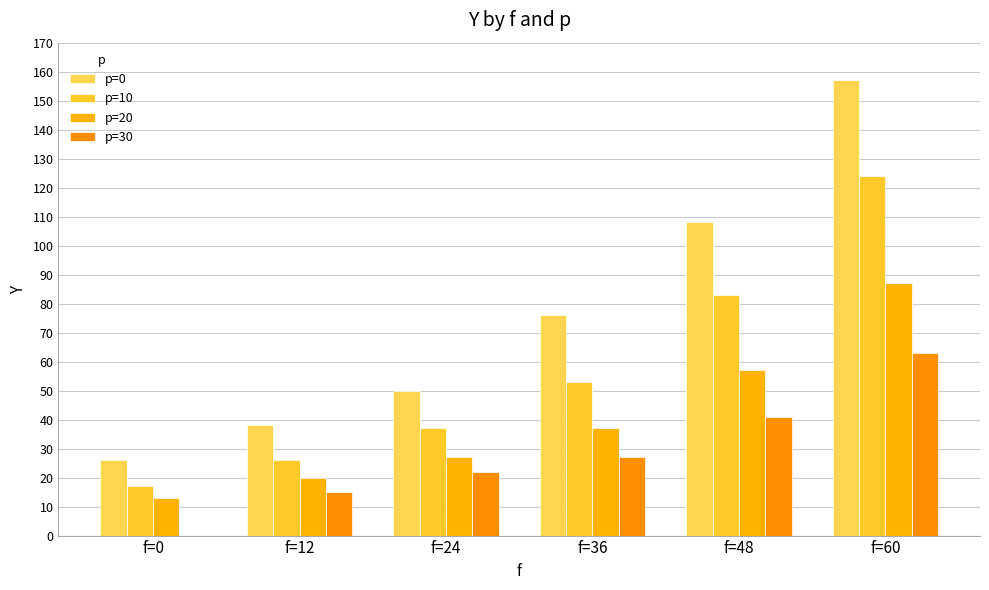

Which series has the largest total across all categories?

p=0